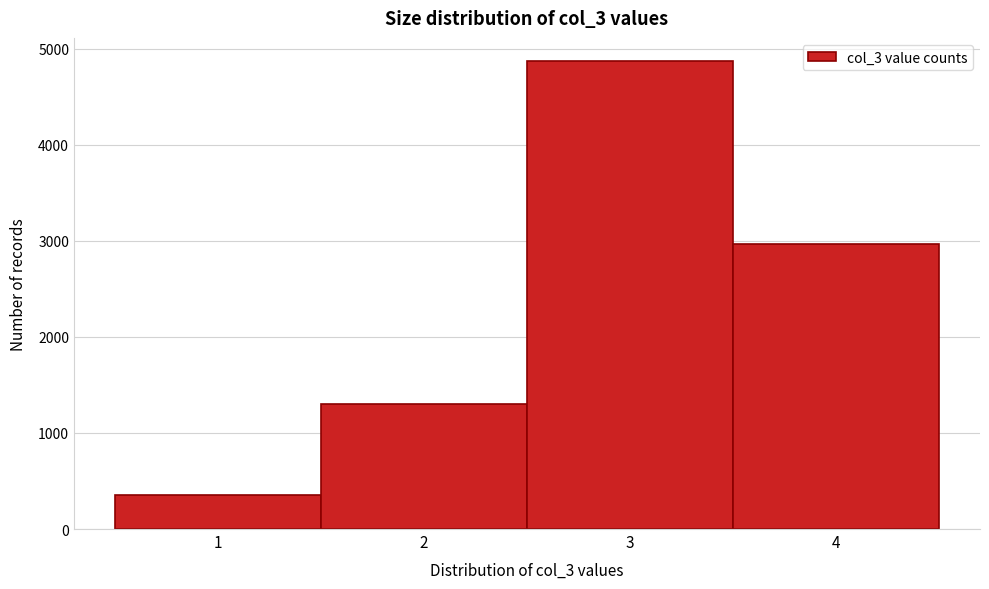

How tall is the bar that spans 2.5 to 3.5 on the x-axis? The values are not printed on the chart, so give them approximately, as read against the axis.

4900